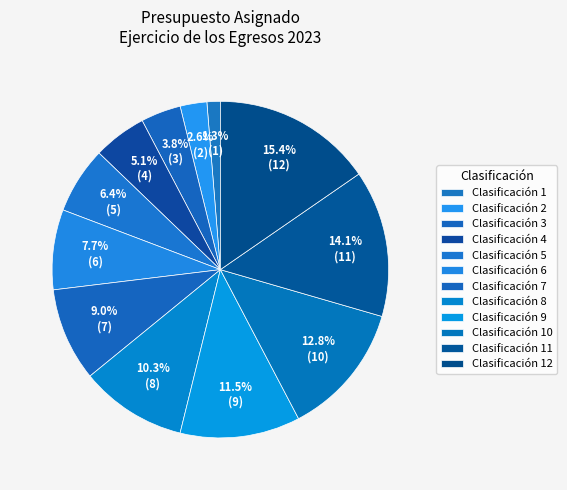

Count the number of slices in the pie.

12